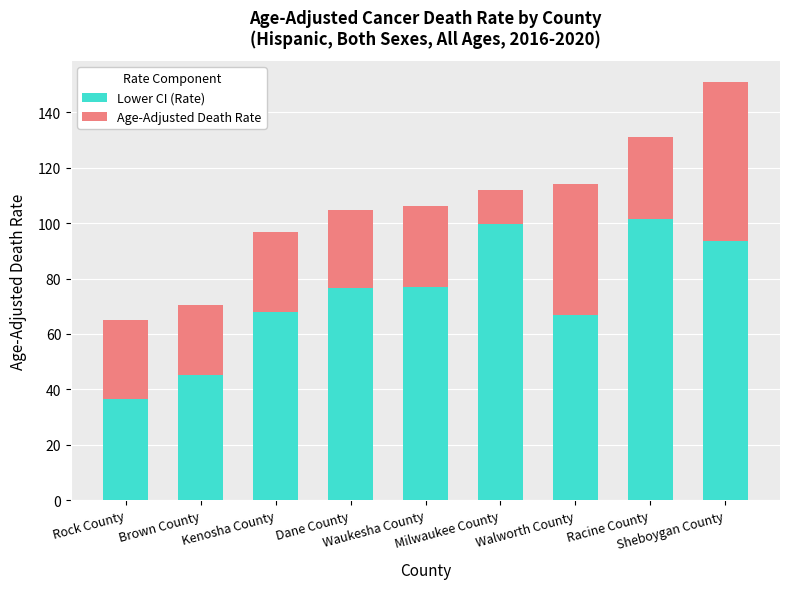

What is the average value of the Lower CI (Rate) series?

73.8